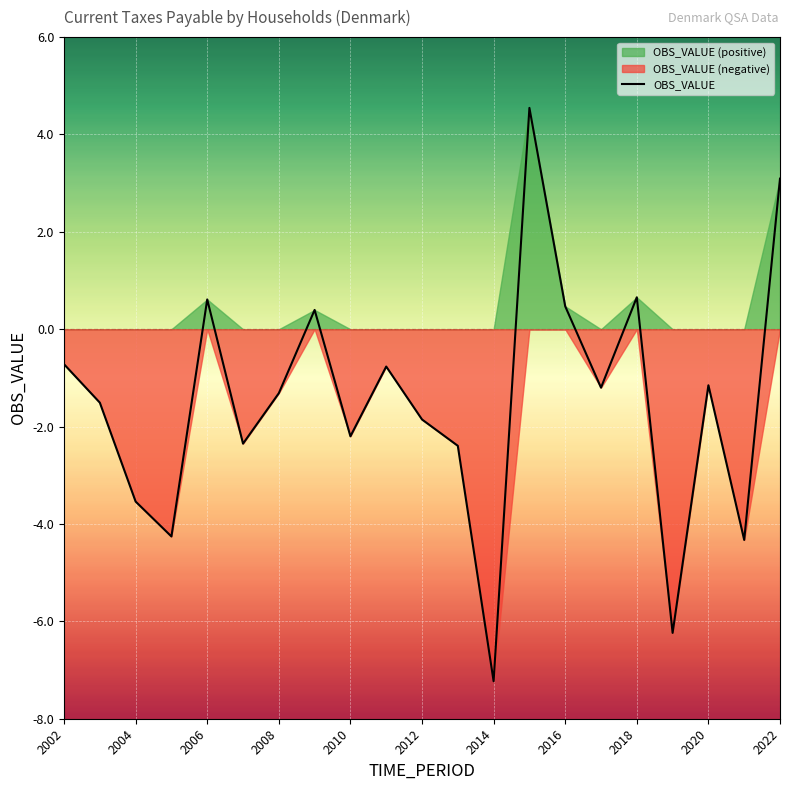

Reading left to right, extract all data points from this chart.

-0.7	-1.5	-3.5	-4.3	0.6	-2.3	-1.3	0.4	-2.2	-0.8	-1.9	-2.4	-7.2	4.5	0.5	-1.2	0.7	-6.2	-1.2	-4.3	3.1